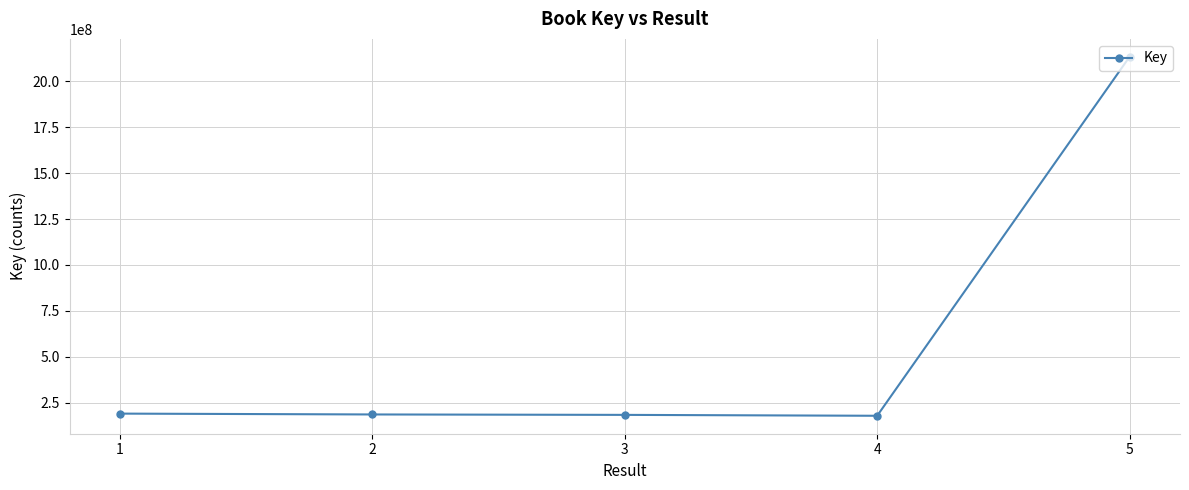

True or false: the data shows 179559065 at 4.

True